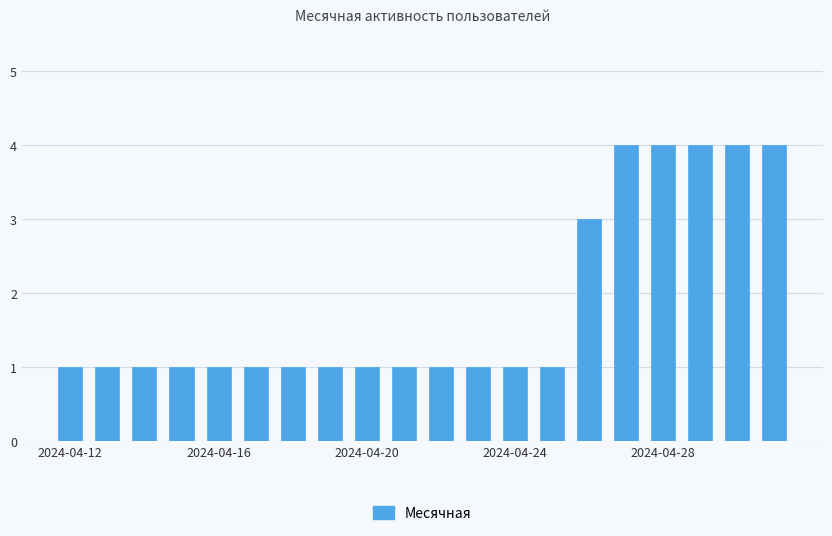

What is the difference between the second highest and second lowest values?

3